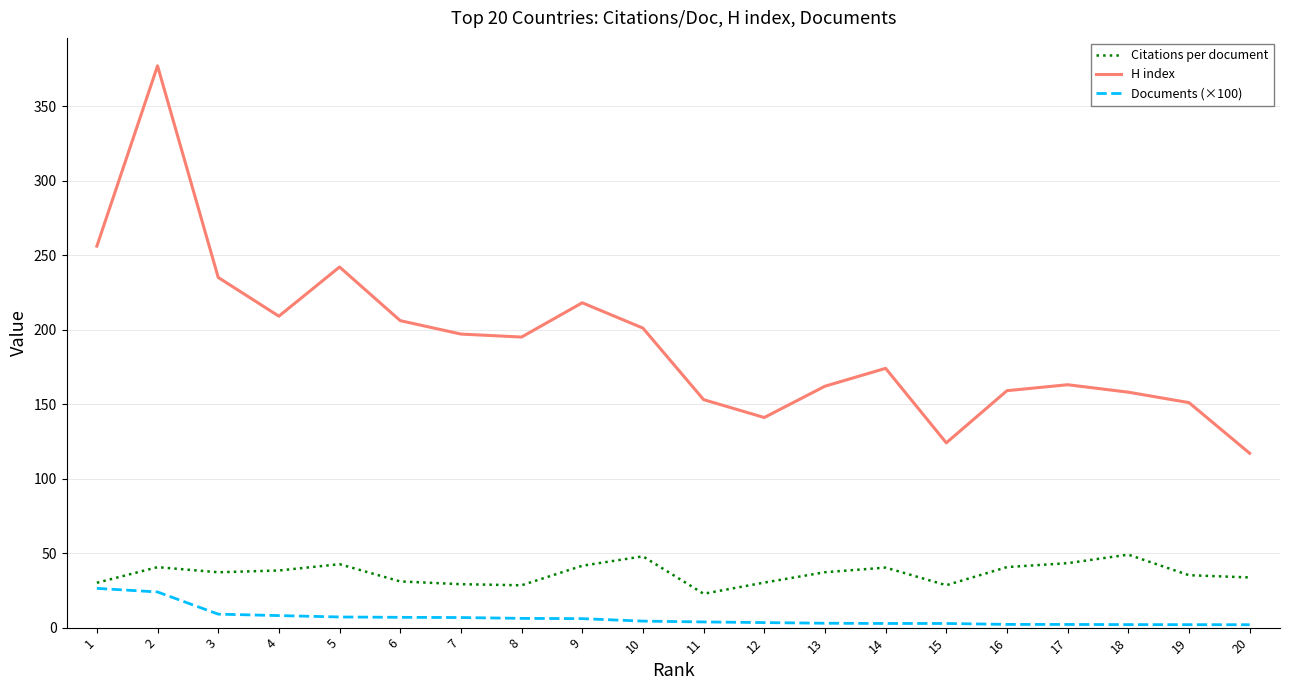

The value of Citations per document at 17 is 22.3. True or false?

False